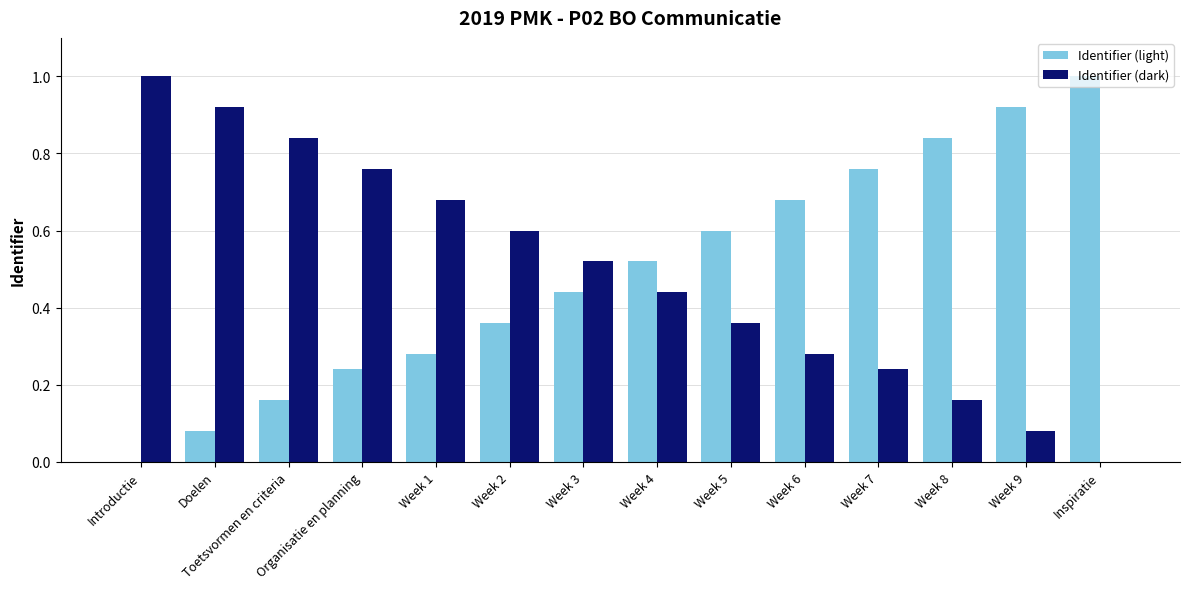

What is the total value across all series at Week 4?

1.0